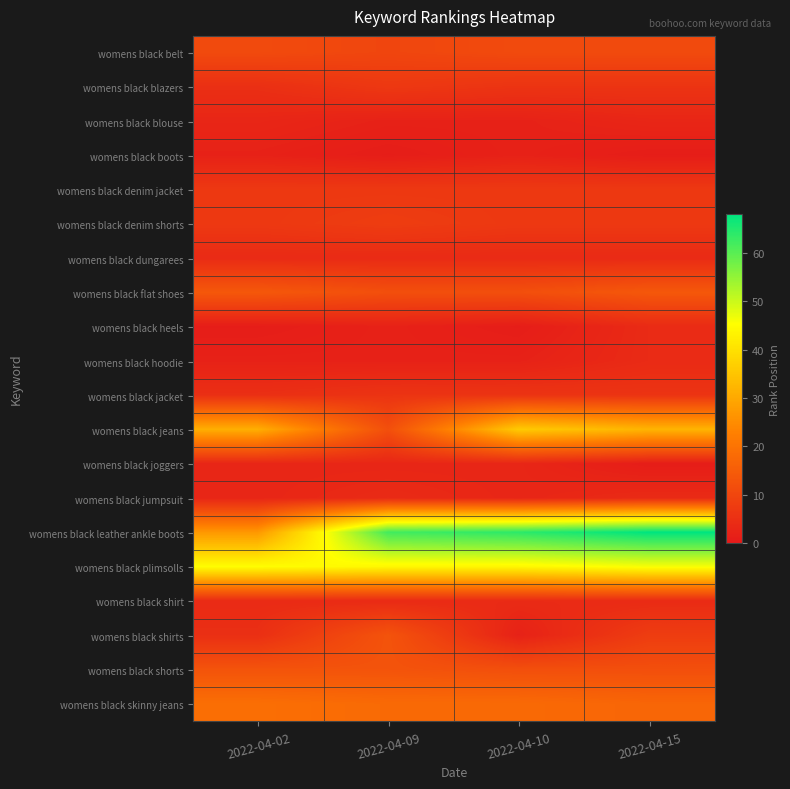

Which label corresponds to the largest value in the chart?

2022-04-15